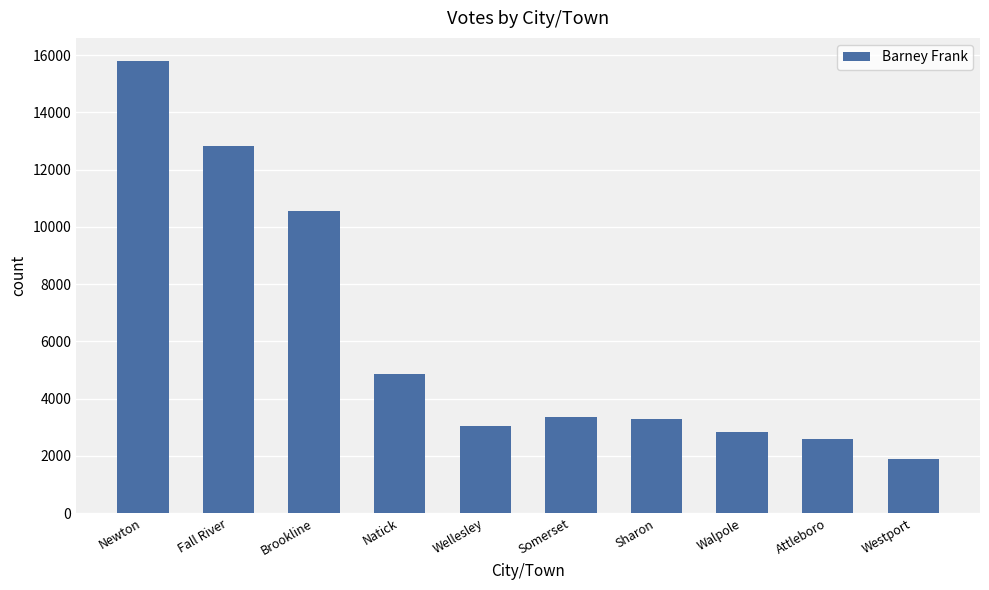

What is the greatest value displayed?

15808